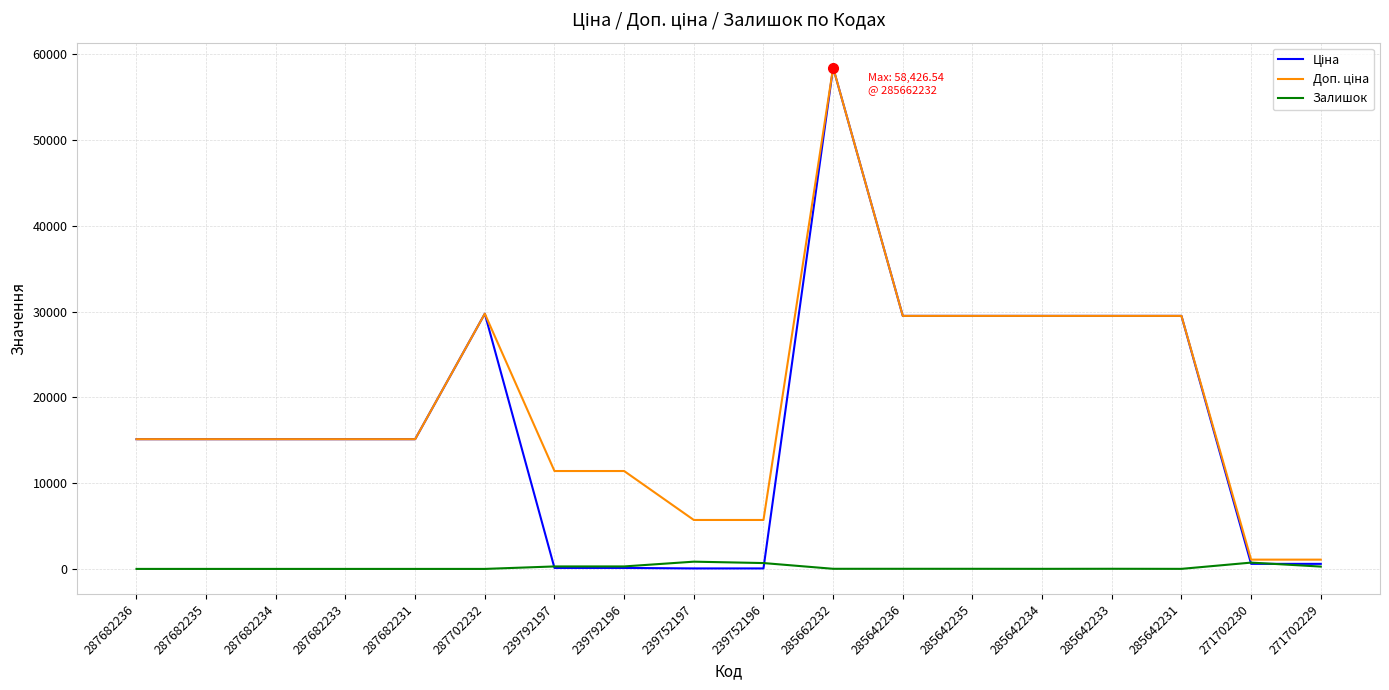

What is the total value across all series at 287682236?

30240.0